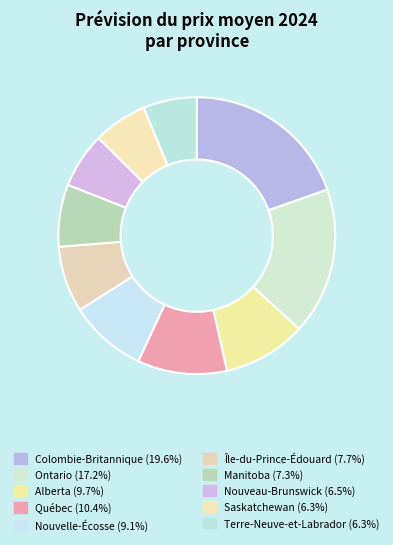

Approximately how many times larger is the value at Alberta compared to Saskatchewan?

1.5